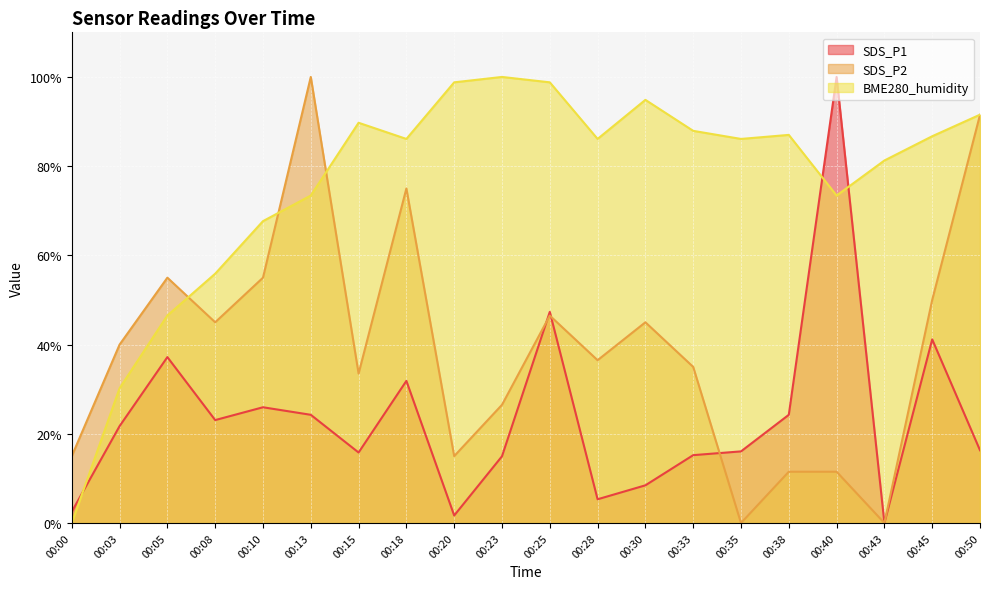

How many values in the SDS_P2 series exceed 39?

10